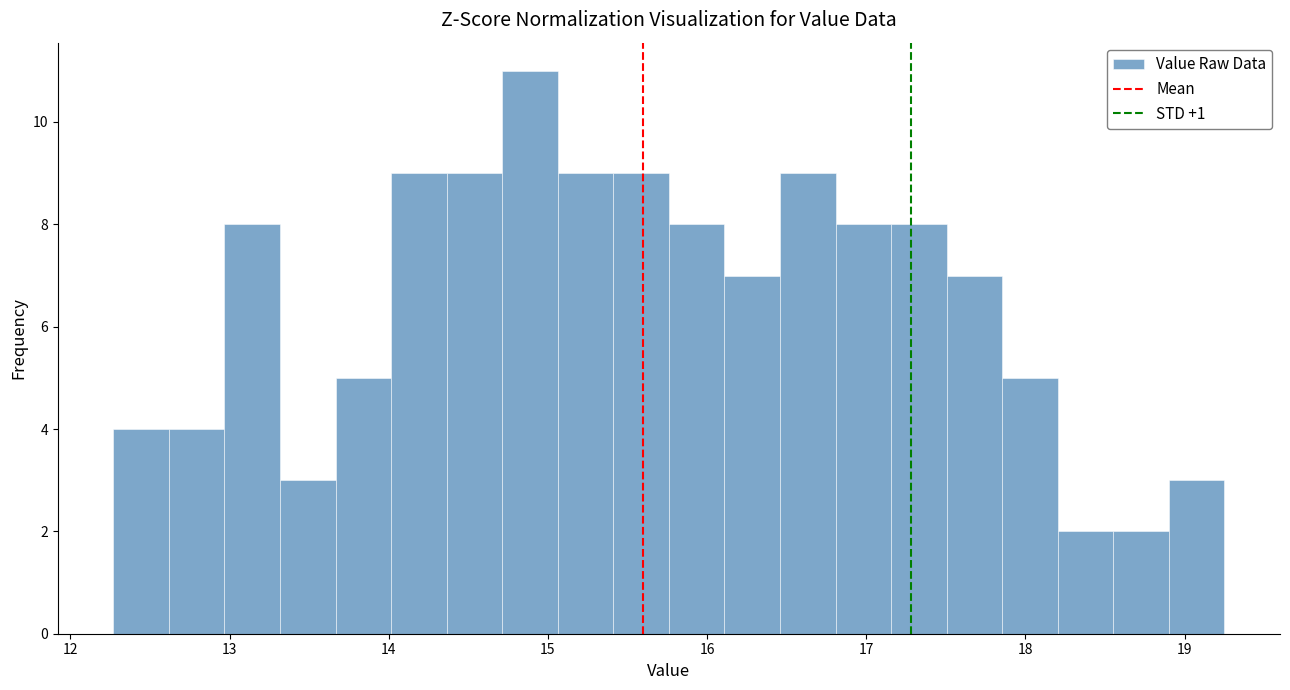

Around what value on the x-axis is the tallest bar? Give the approximate position of its centre, as read against the axis.

14.9